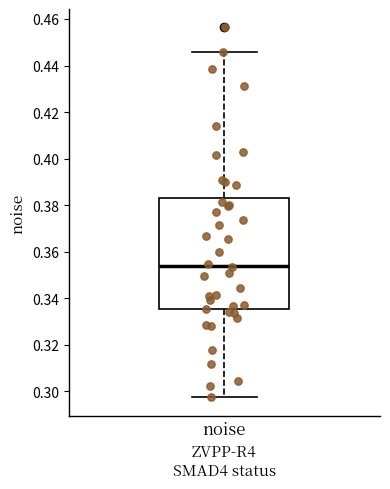

Read this box plot against the y-axis: the position of the median line, the range covered by the box, and the ends of both whiskers. The values are not printed on the chart, so give them approximately, as read against the axis.

median 0.354, box 0.336 to 0.384, whiskers 0.298 to 0.446